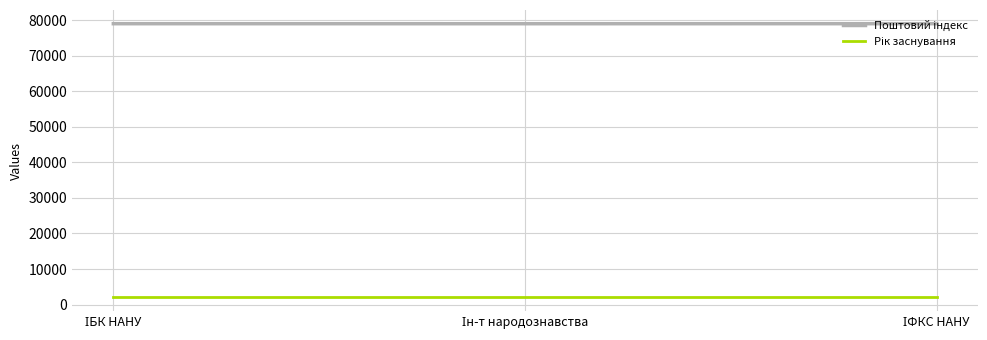

At how many categories does at least one series exceed 21466?

3